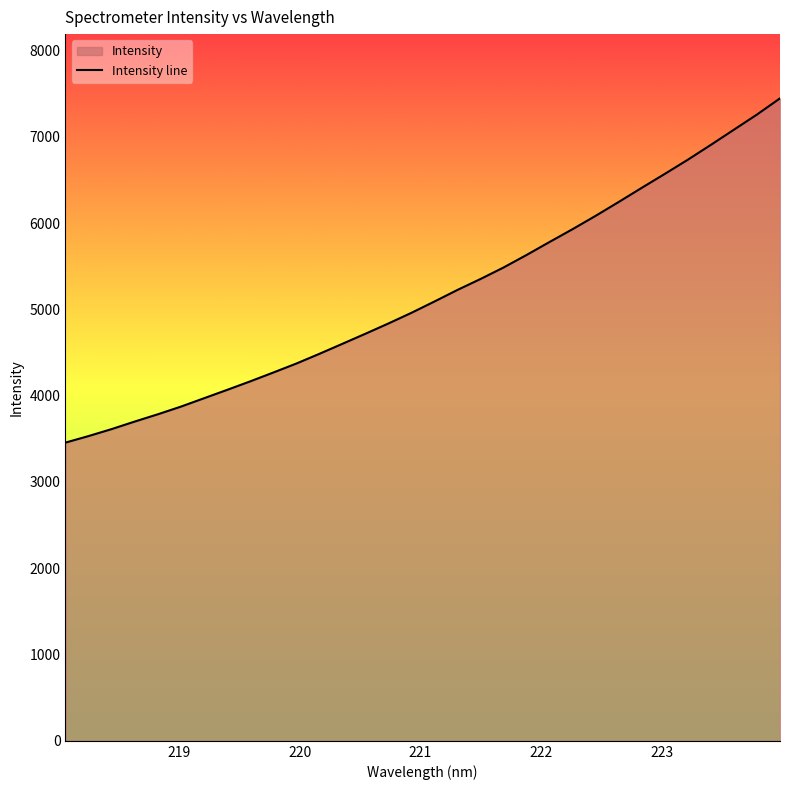

What is the difference between the maximum and minimum values?

3989.9